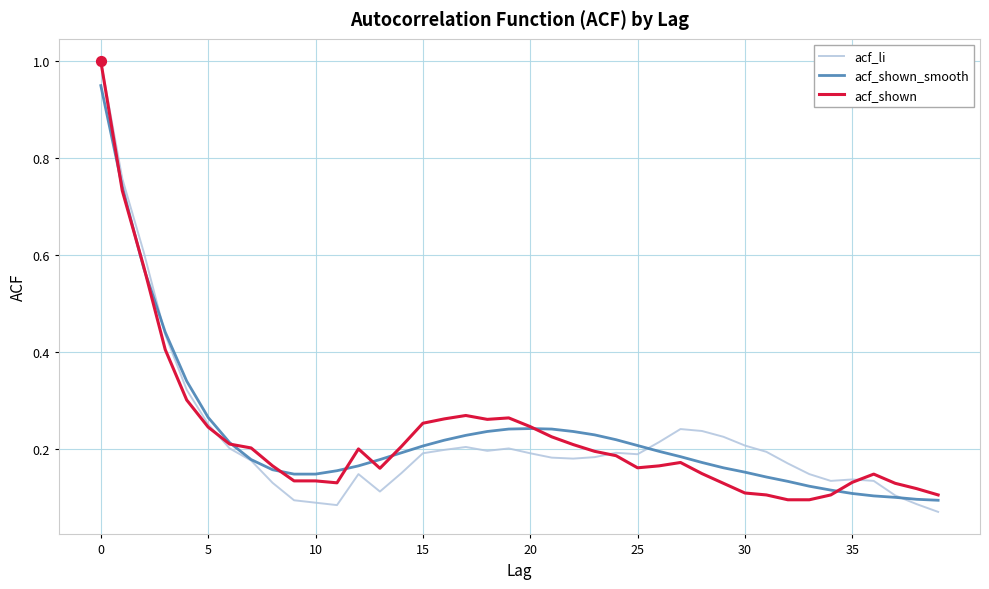

What are all the series names shown in the legend?

acf_li, acf_shown_smooth, acf_shown